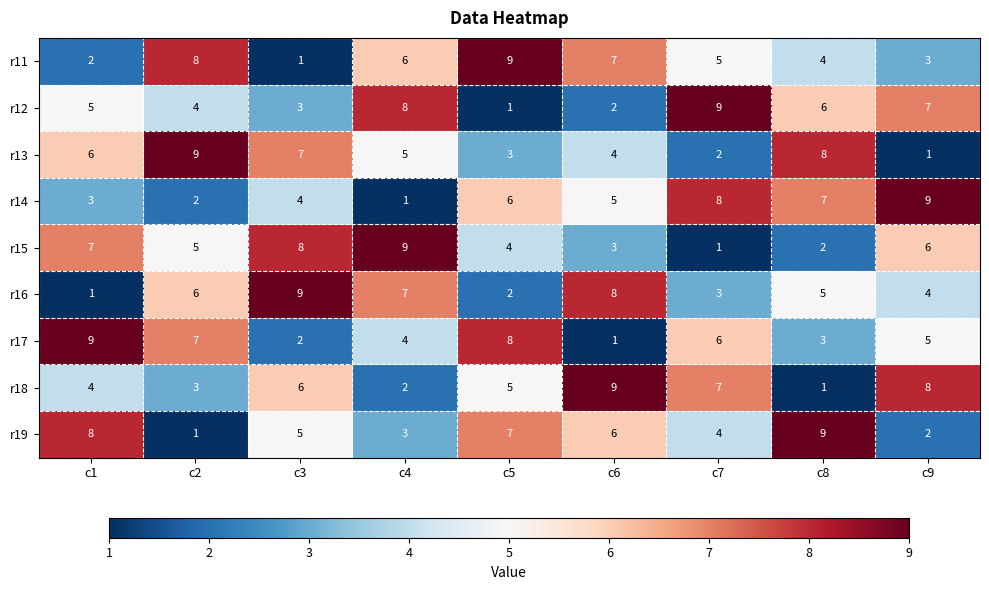

Count the number of data series in this chart.

9